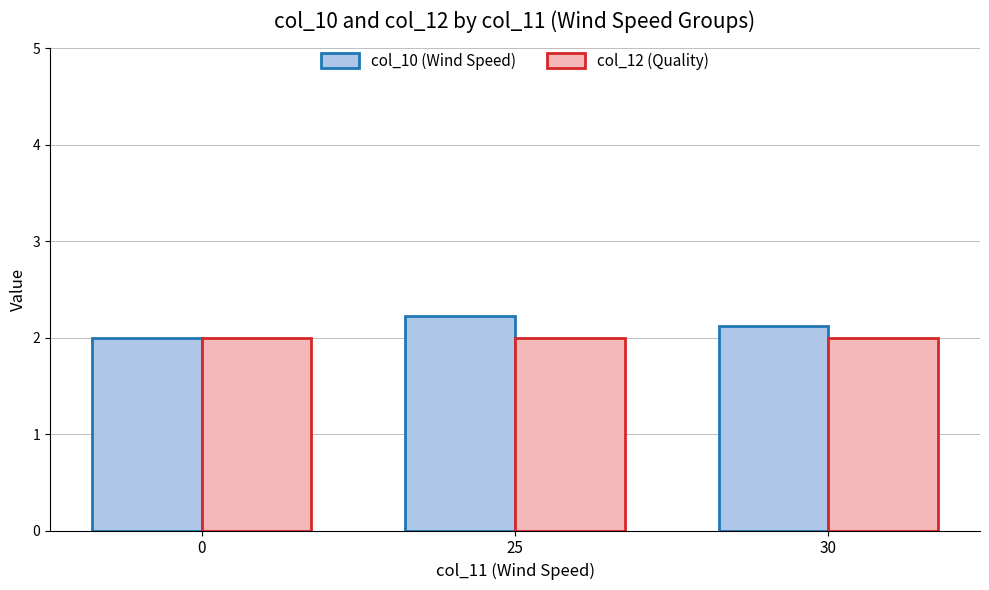

At which category is the sum across all series the highest?

25